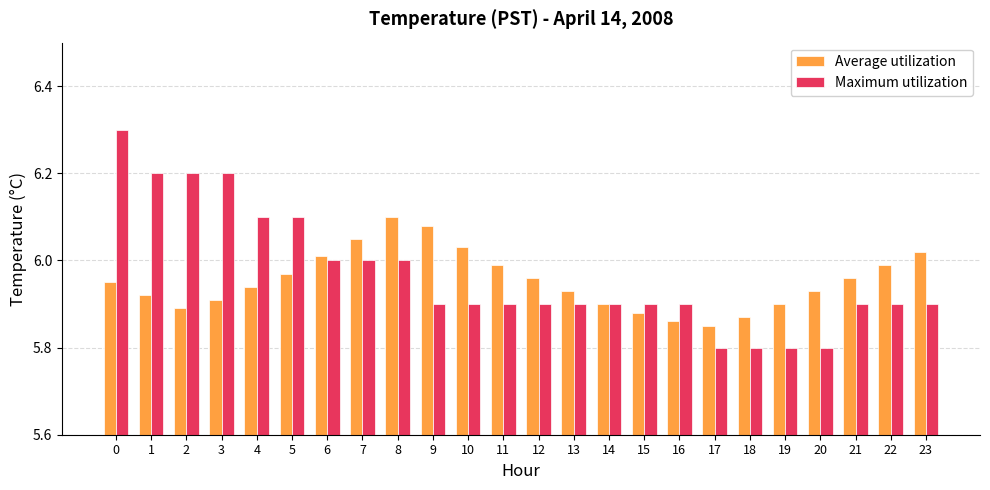

The value of Maximum utilization at 5 is 1.3. True or false?

False